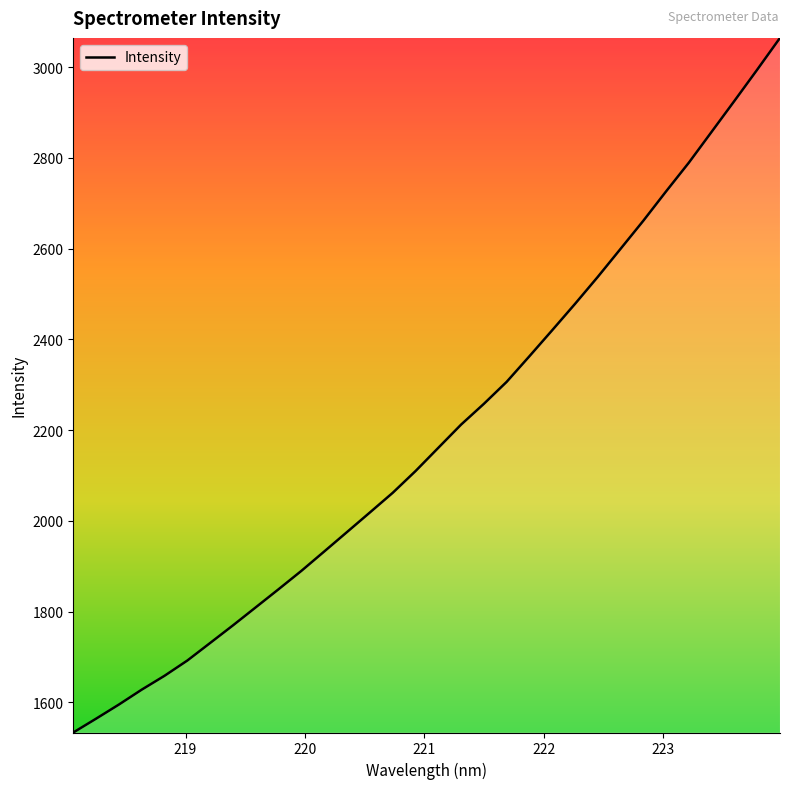

What is the smallest value displayed?

1533.6